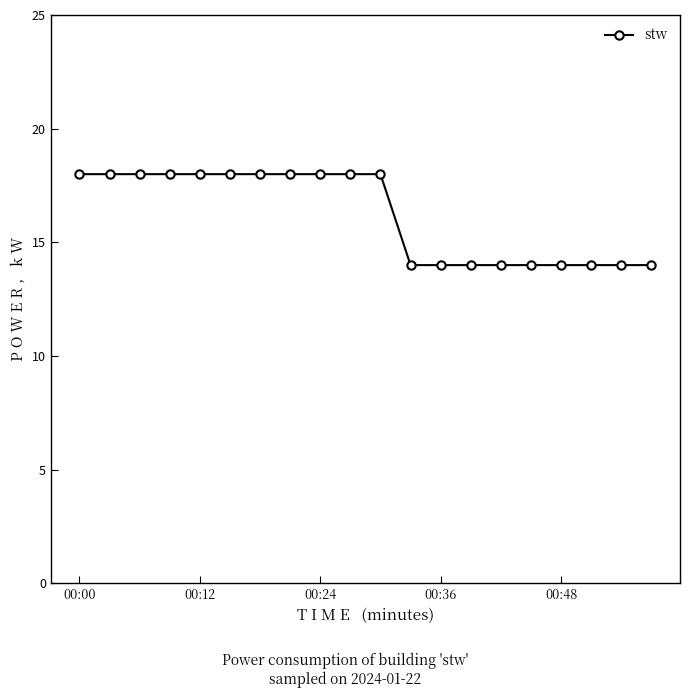

Reading right to left, what are all the values shown in this chart?

14	14	14	14	14	14	14	14	14	18	18	18	18	18	18	18	18	18	18	18